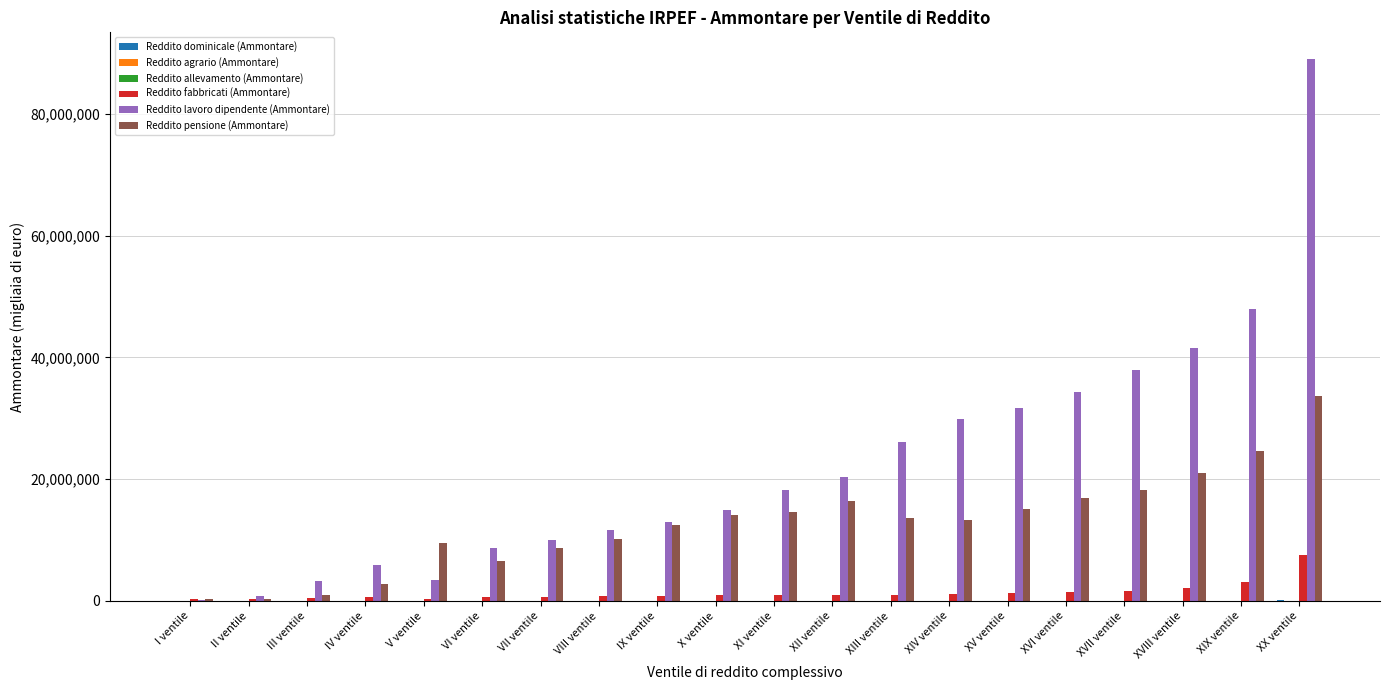

Which series changed the most between II ventile and VIII ventile?

Reddito lavoro dipendente (Ammontare)